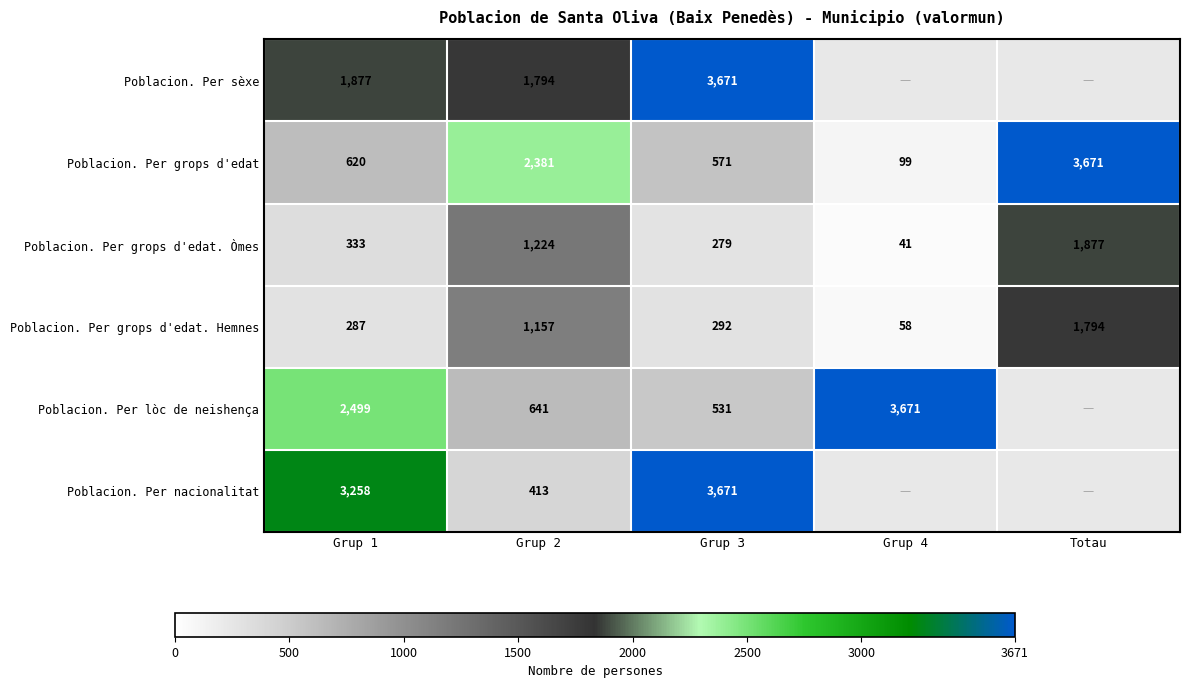

What is the greatest value displayed?

3671.0